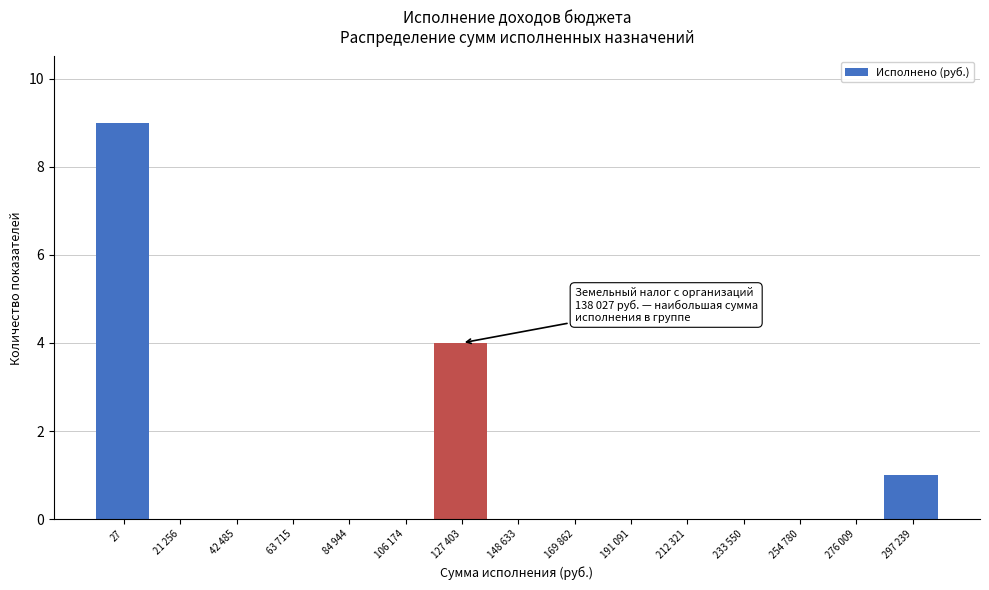

Reading right to left, extract all data points from this chart.

297 239=1	276 009=0	254 780=0	233 550=0	212 321=0	191 091=0	169 862=0	148 633=0	127 403=4	106 174=0	84 944=0	63 715=0	42 485=0	21 256=0	27=9